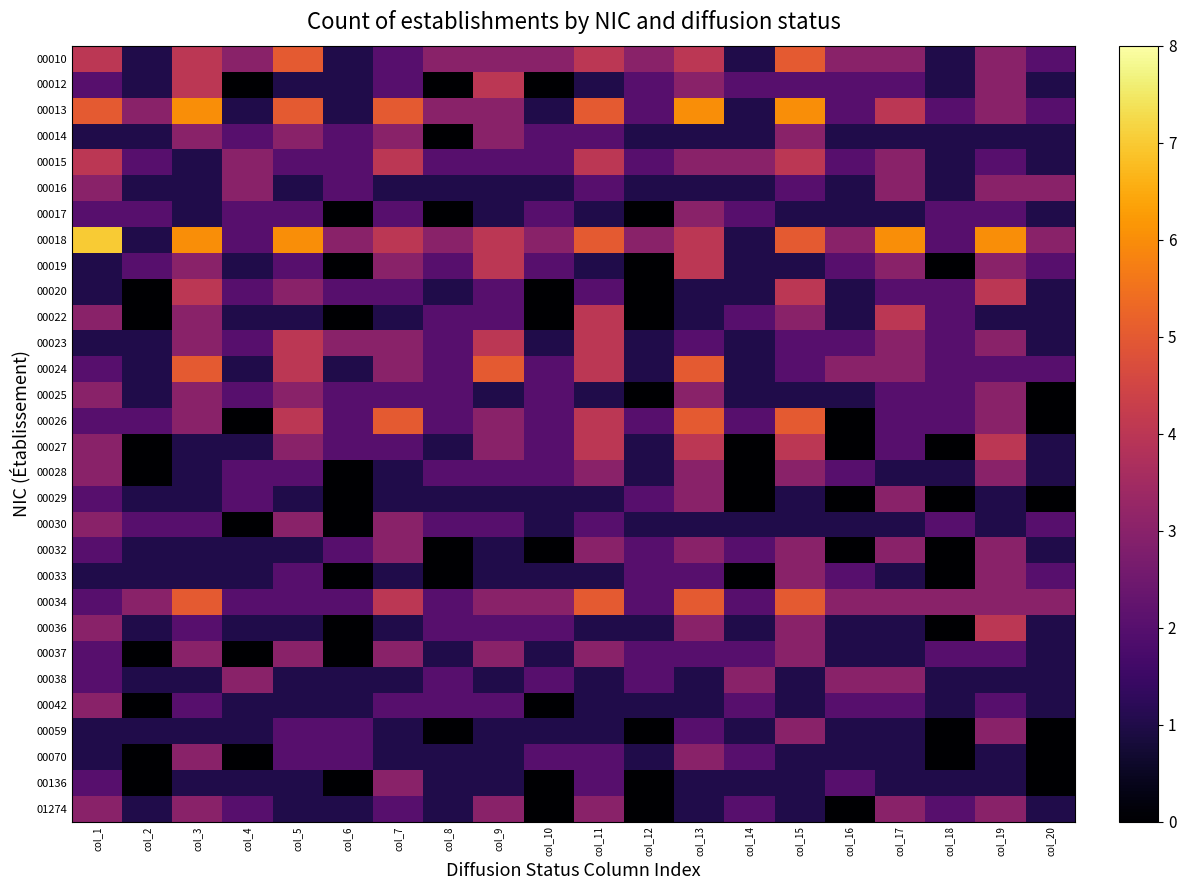

What is the total value across all series at col_18?

36